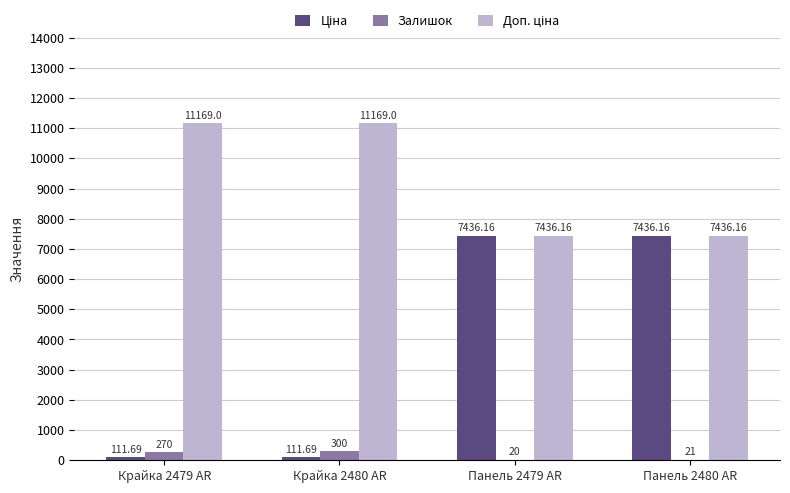

What is the sum of all Залишок values?

611.0